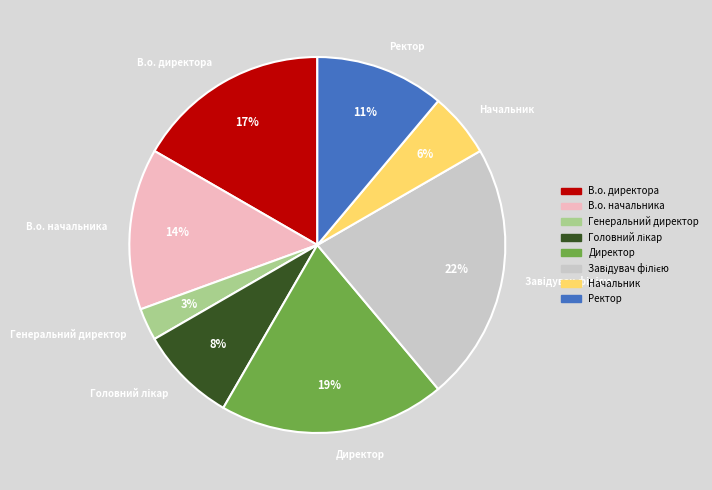

The Ректор slice represents 11% of the pie. True or false?

True